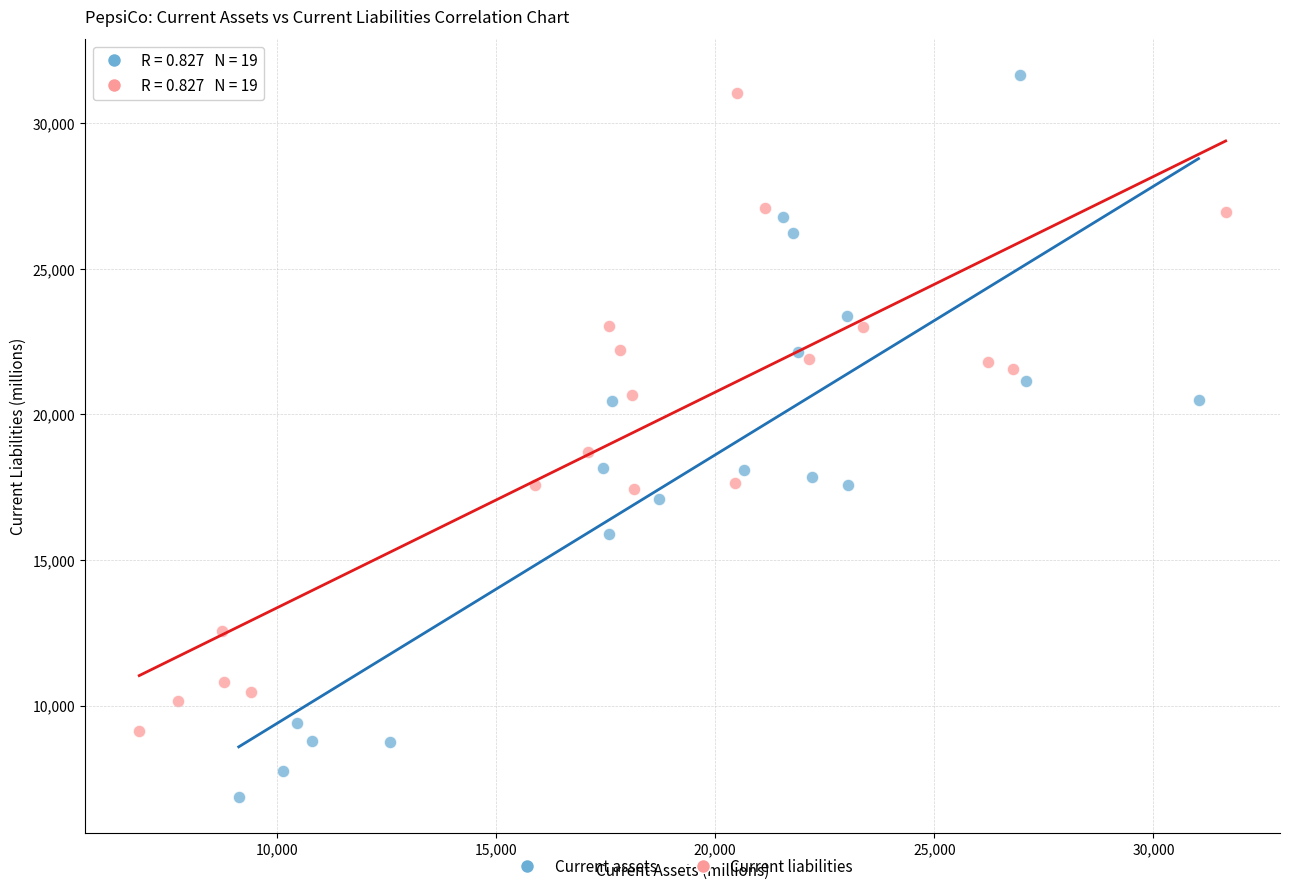

Which series reaches the minimum Y coordinate?

Current assets